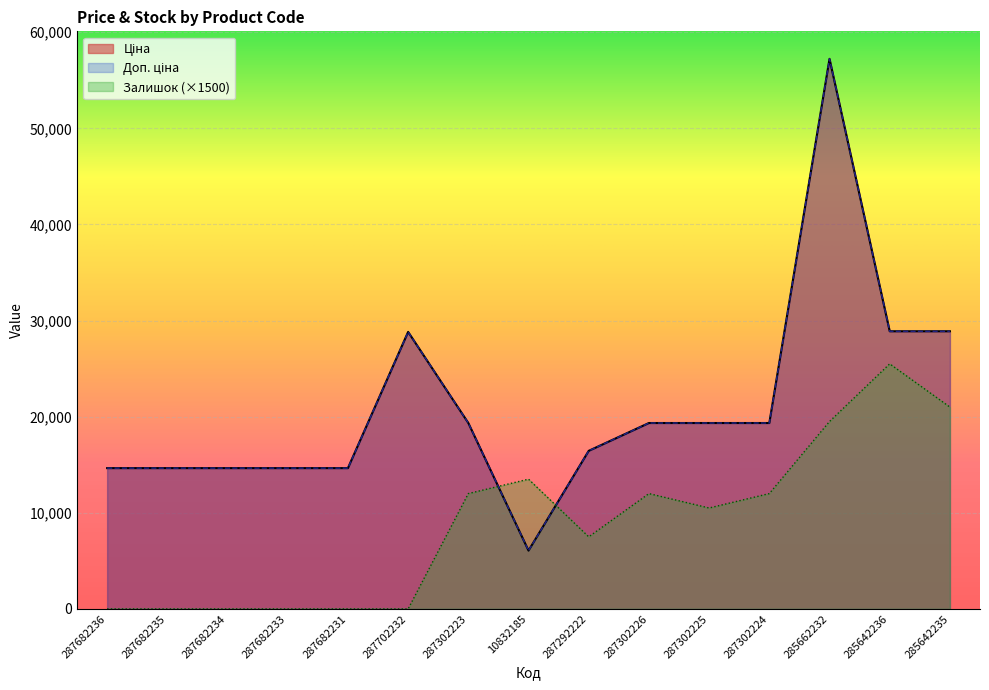

At which label does Залишок first exceed 10500?

287302223